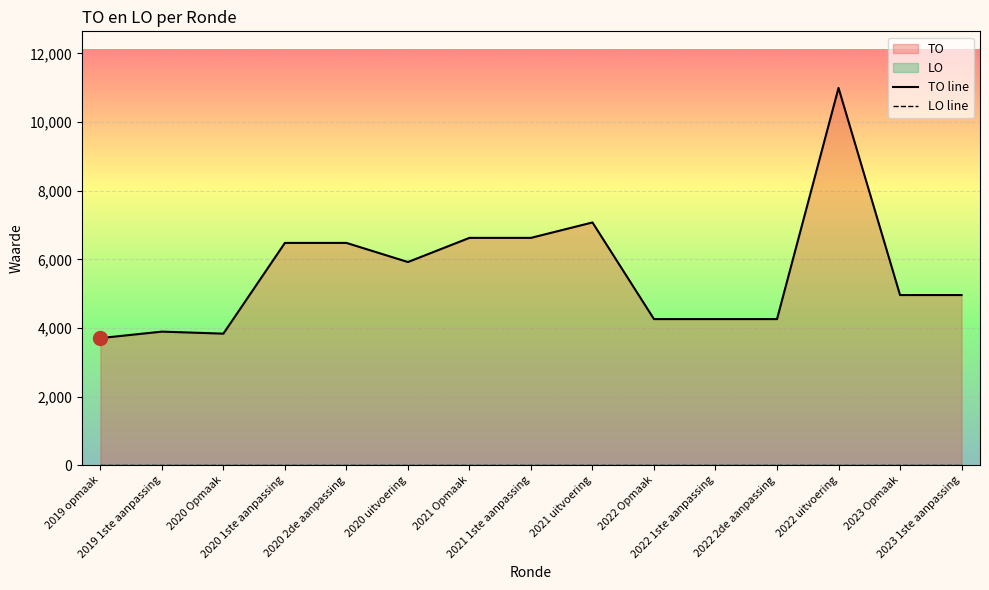

Reading left to right, extract all data points from this chart.

TO line: 2019 opmaak=3705	2019 1ste aanpassing=3894	2020 Opmaak=3835	2020 1ste aanpassing=6479	2020 2de aanpassing=6479	2020 uitvoering=5922	2021 Opmaak=6626	2021 1ste aanpassing=6626	2021 uitvoering=7075	2022 Opmaak=4259	2022 1ste aanpassing=4259	2022 2de aanpassing=4259	2022 uitvoering=10995	2023 Opmaak=4960	2023 1ste aanpassing=4960
LO line: 2019 opmaak=0	2019 1ste aanpassing=0	2020 Opmaak=0	2020 1ste aanpassing=0	2020 2de aanpassing=0	2020 uitvoering=0	2021 Opmaak=0	2021 1ste aanpassing=0	2021 uitvoering=0	2022 Opmaak=0	2022 1ste aanpassing=0	2022 2de aanpassing=0	2022 uitvoering=0	2023 Opmaak=0	2023 1ste aanpassing=0